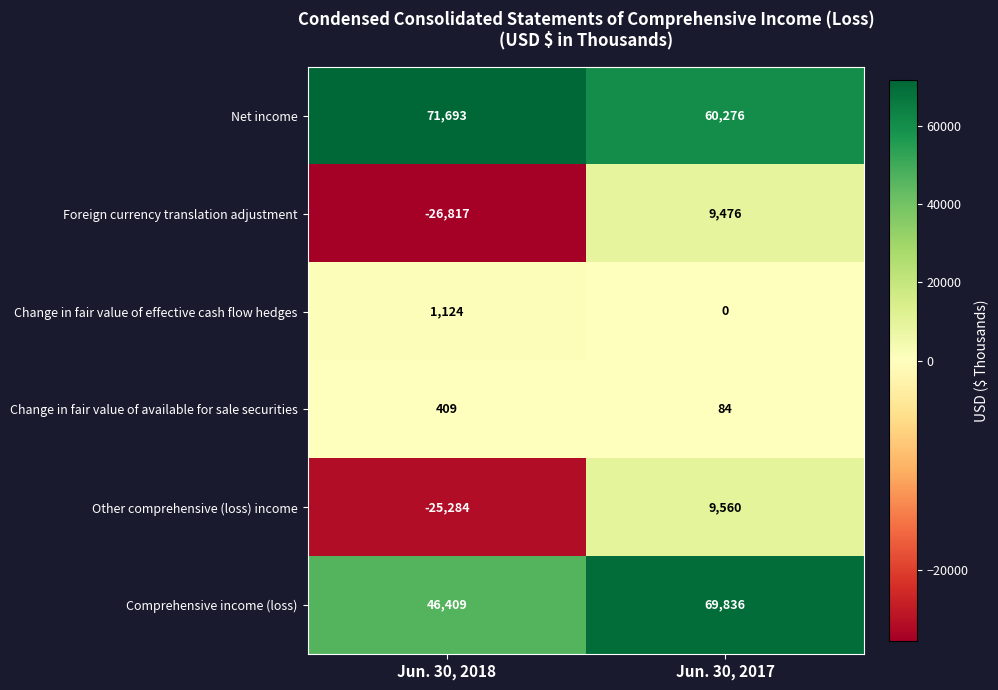

What is the sum of the Change in fair value of effective cash flow hedges values at Jun. 30, 2017 and Jun. 30, 2018?

1124